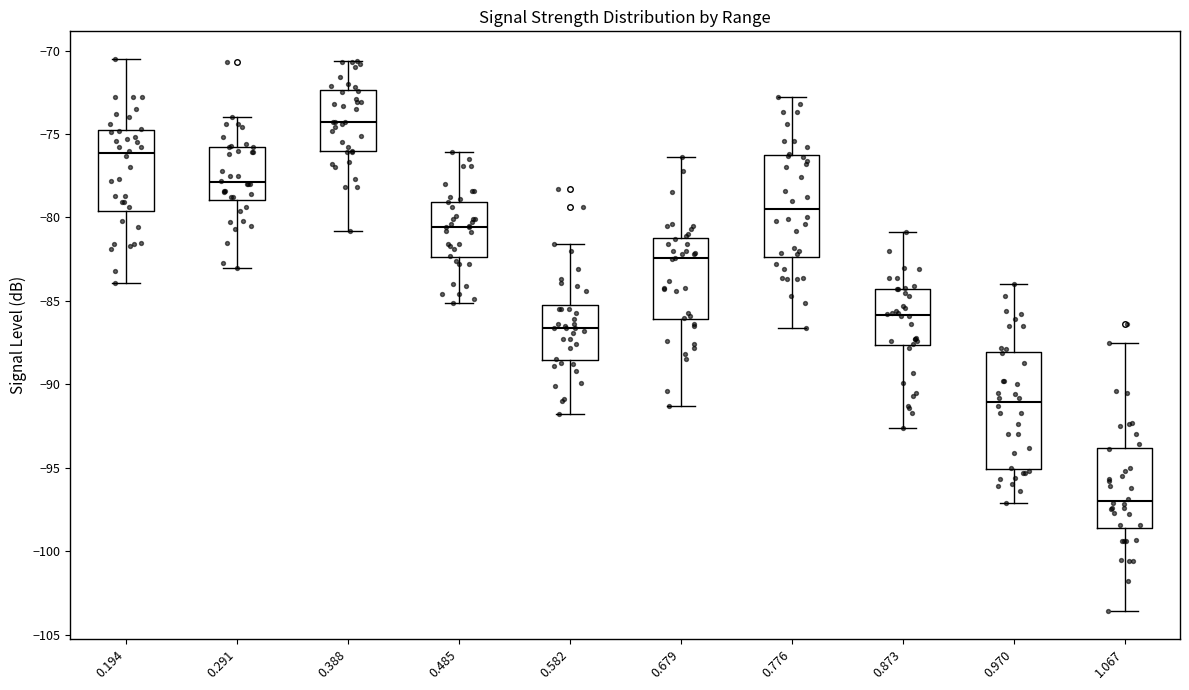

Which box's median line is the lowest?

1.067